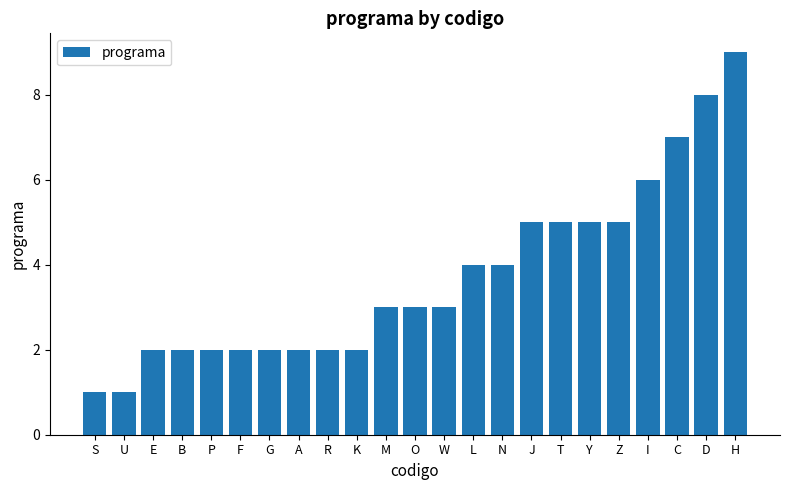

Reading left to right, list all the values displayed in this chart.

1	1	2	2	2	2	2	2	2	2	3	3	3	4	4	5	5	5	5	6	7	8	9